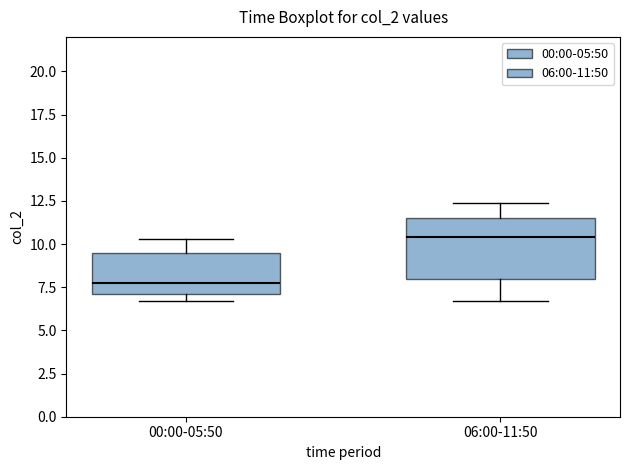

Which box is the tallest, from its lower edge to its upper edge?

06:00-11:50